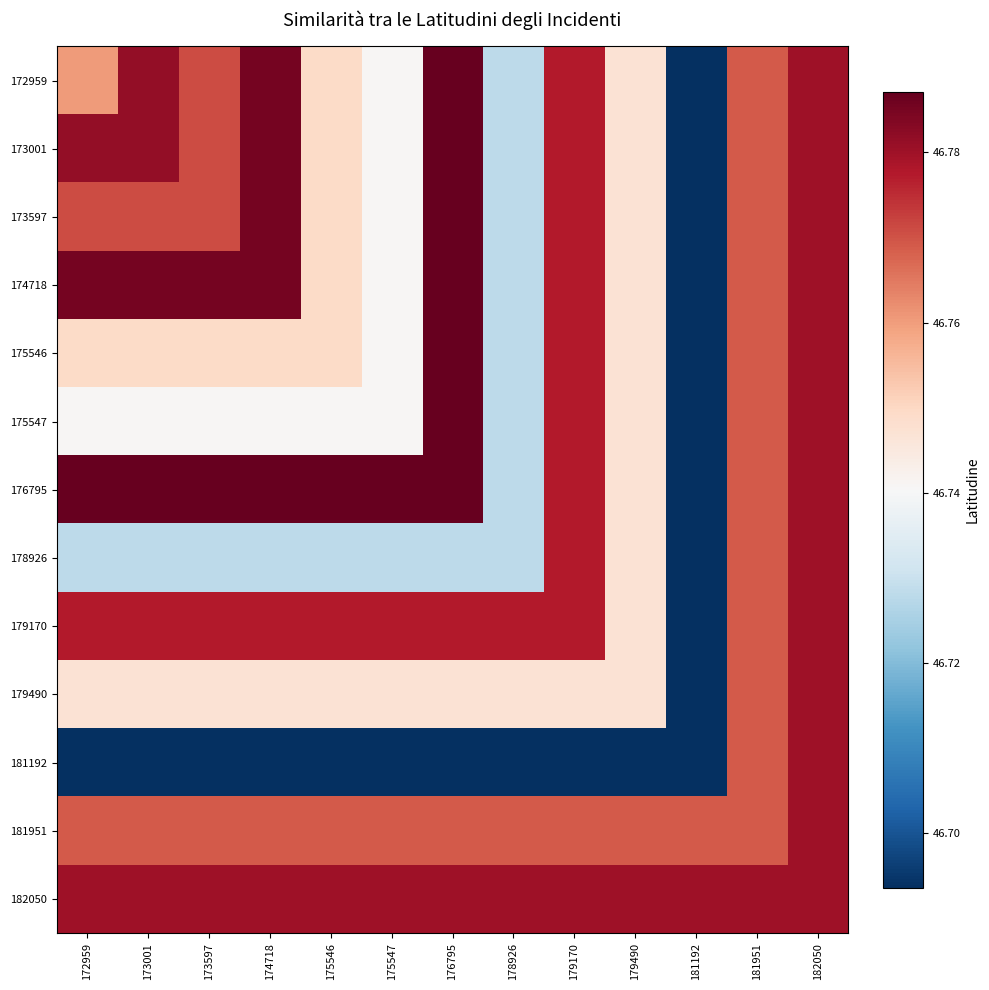

At which category does the chart reach its peak across all series?

176795